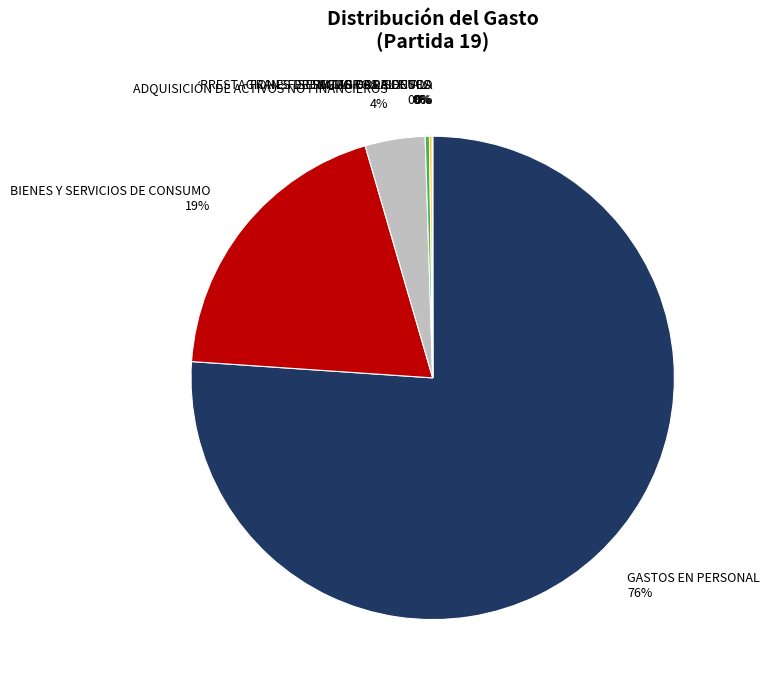

Which slice represents more than half of the pie?

GASTOS EN PERSONAL